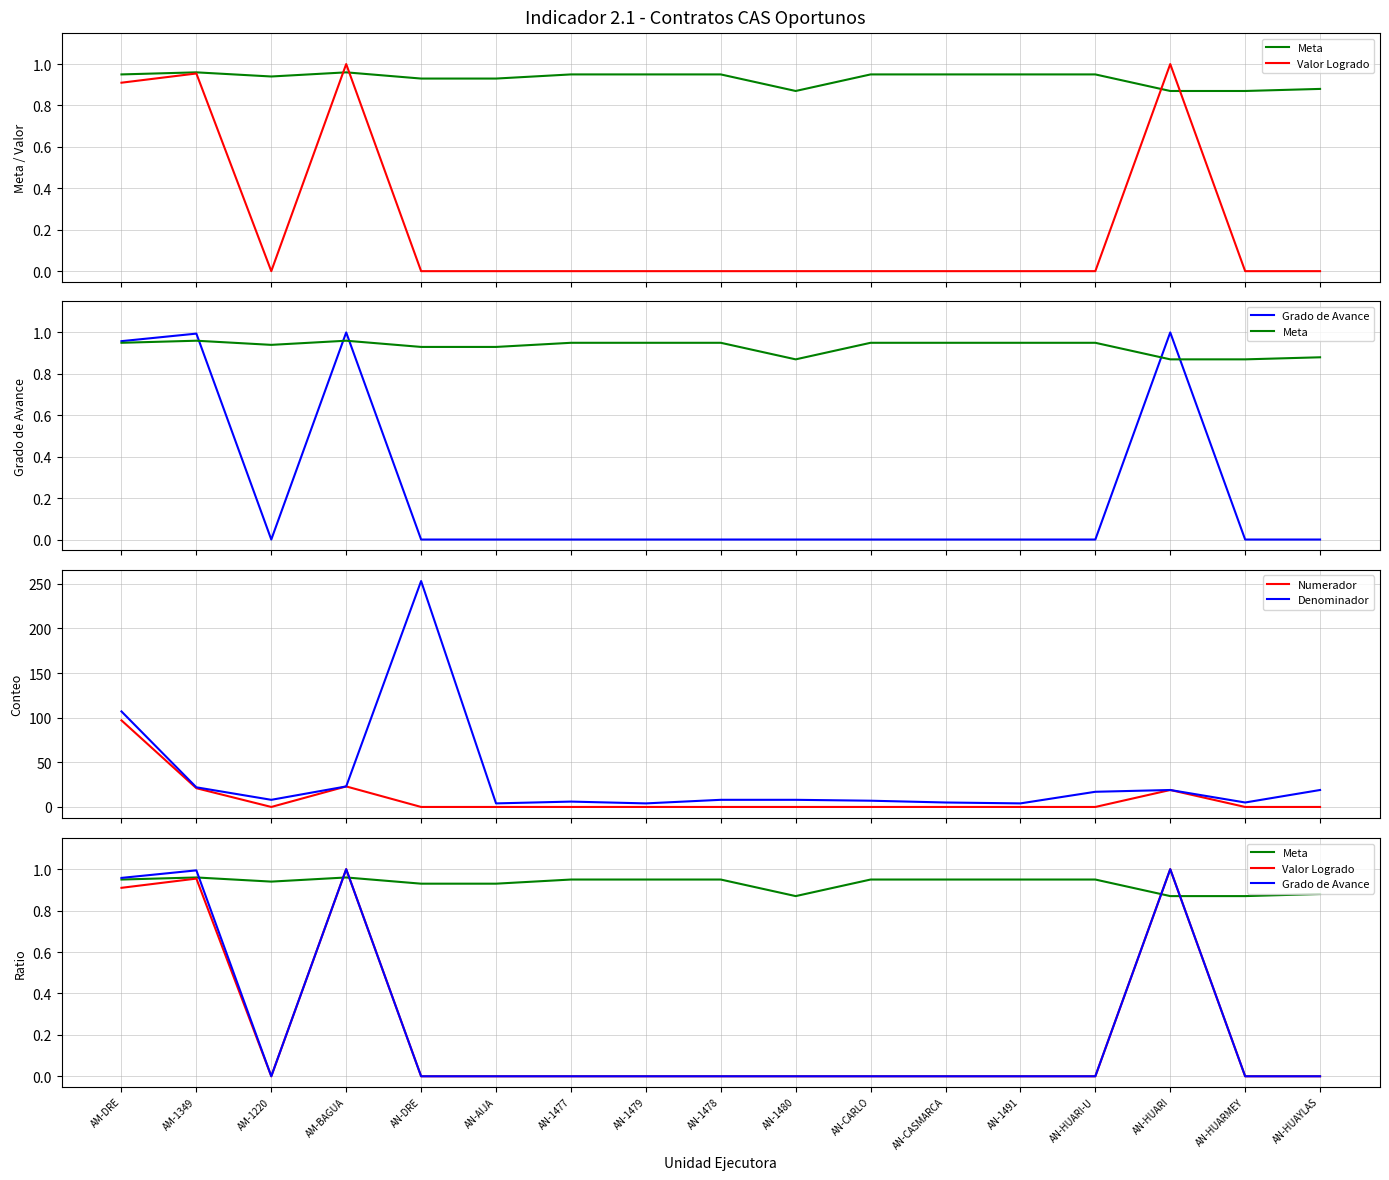

At how many categories does at least one series exceed 15?

7